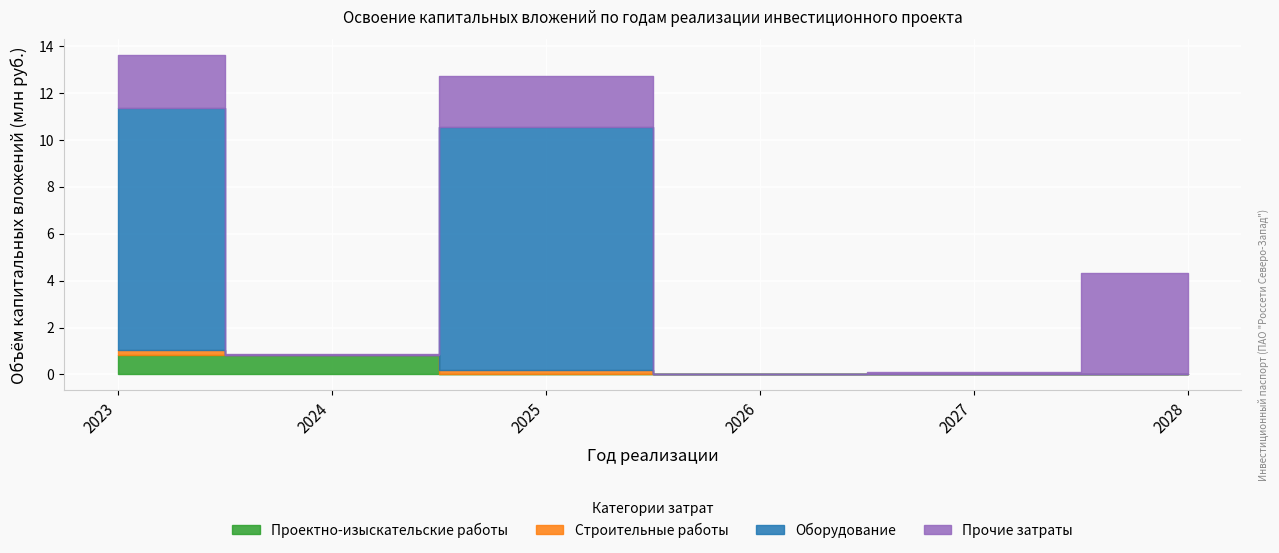

What is the highest value of the Оборудование series?

10.3